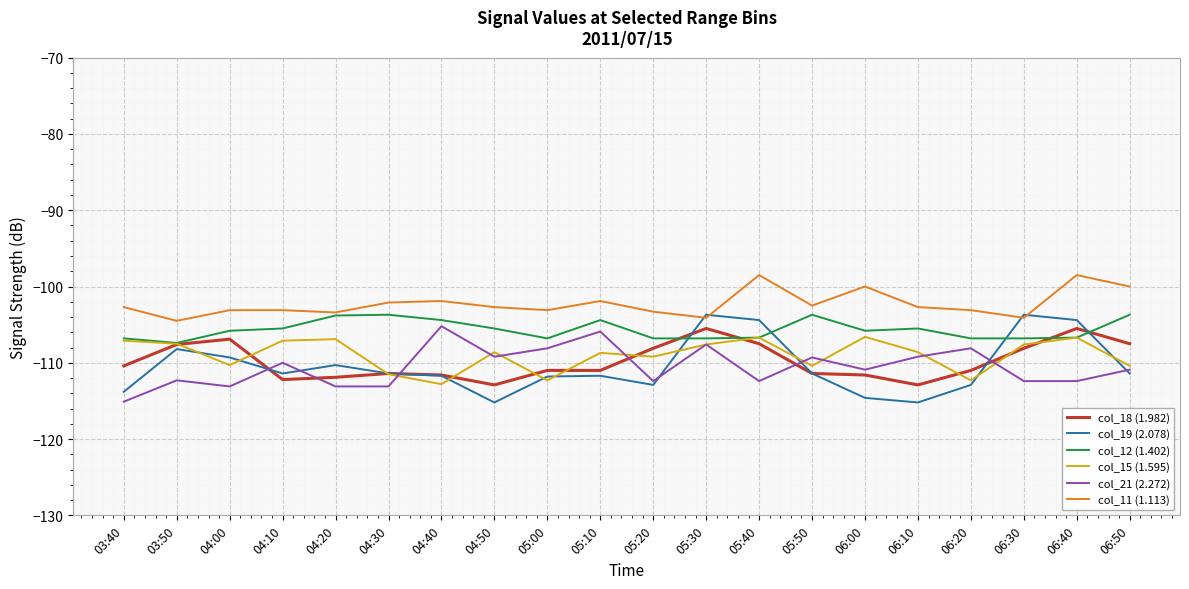

Is it true that col_15 (1.595) equals -106.6 at 06:00?

True